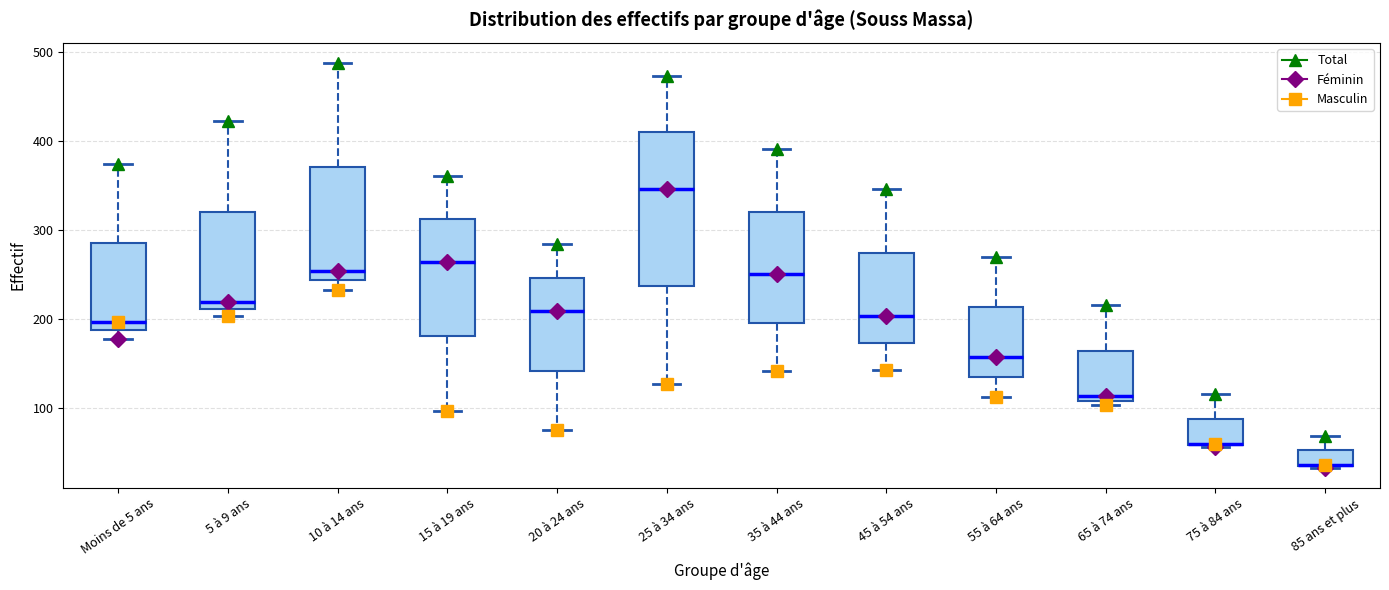

Where is the lower edge of the box for 65 à 74 ans on the y-axis? The values are not printed on the chart, so give them approximately, as read against the axis.

110